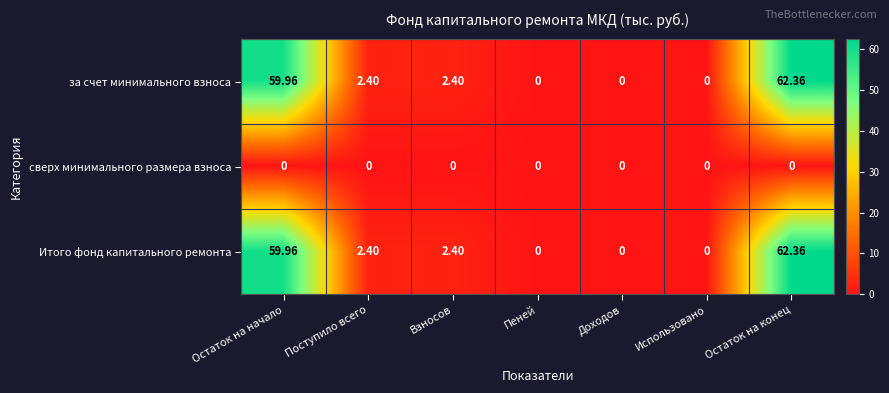

Reading left to right, extract all data points from this chart.

за счет минимального взноса: Остаток на начало=60.0	Поступило всего=2.4	Взносов=2.4	Пеней=0.0	Доходов=0.0	Использовано=0.0	Остаток на конец=62.4
сверх минимального размера взноса: Остаток на начало=0.0	Поступило всего=0.0	Взносов=0.0	Пеней=0.0	Доходов=0.0	Использовано=0.0	Остаток на конец=0.0
Итого фонд капитального ремонта: Остаток на начало=60.0	Поступило всего=2.4	Взносов=2.4	Пеней=0.0	Доходов=0.0	Использовано=0.0	Остаток на конец=62.4